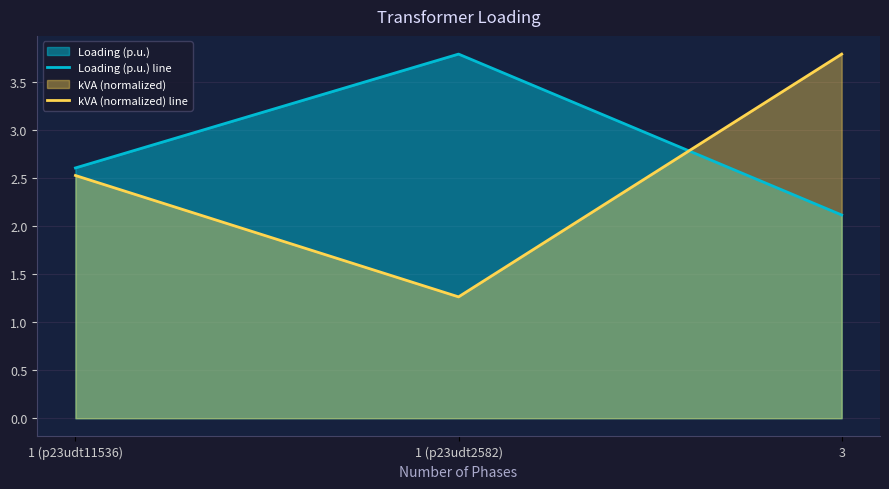

What position from the right is 3?

1